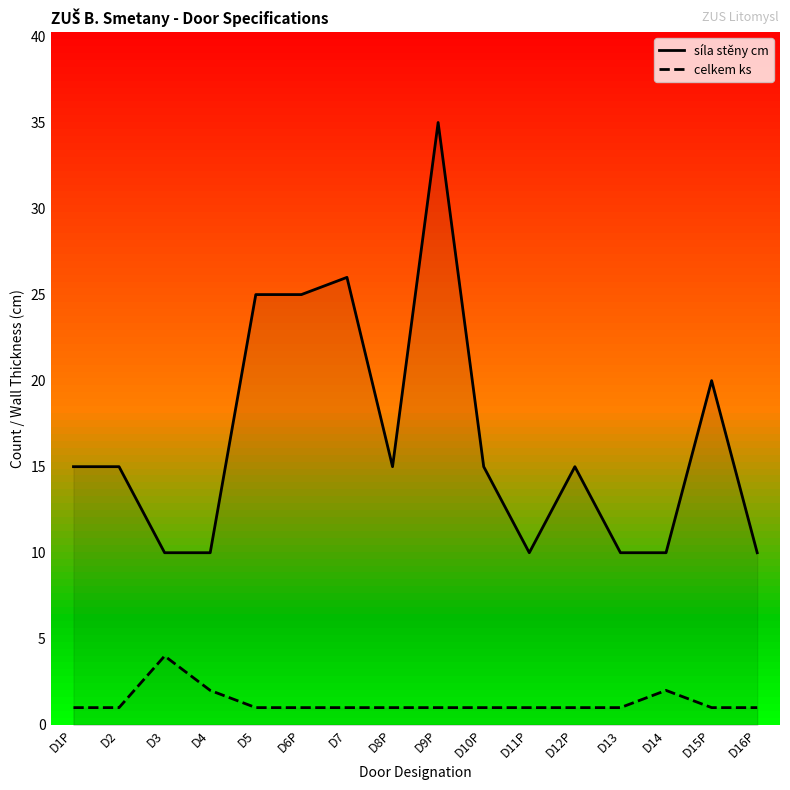

What is the value of the síla stěny cm point at the 15th from the left?

20